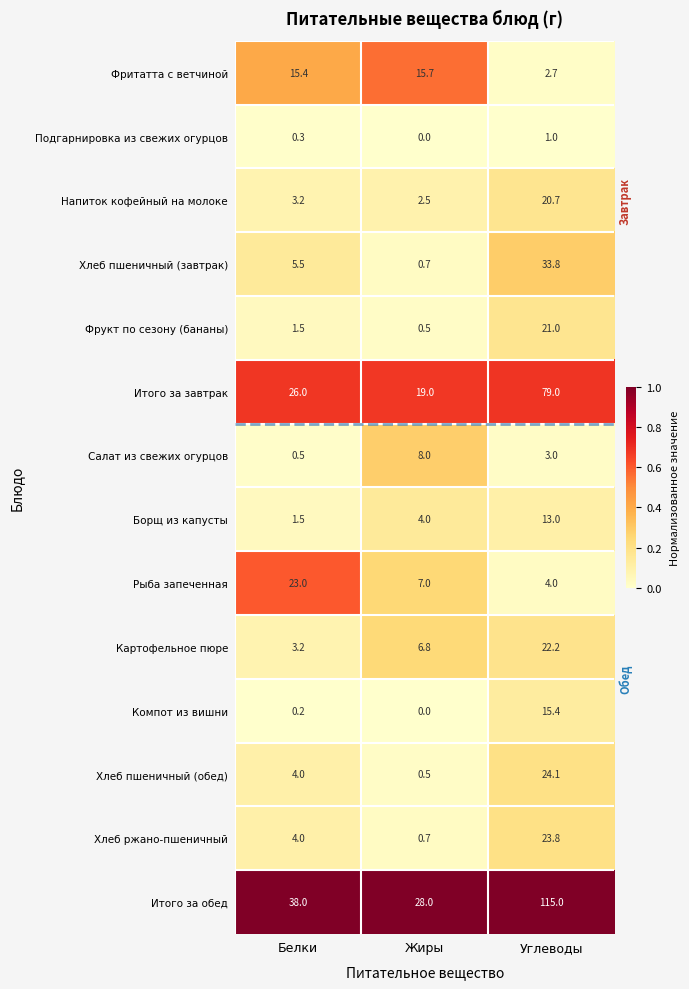

The value of Итого за обед at Белки is 38.0. True or false?

True